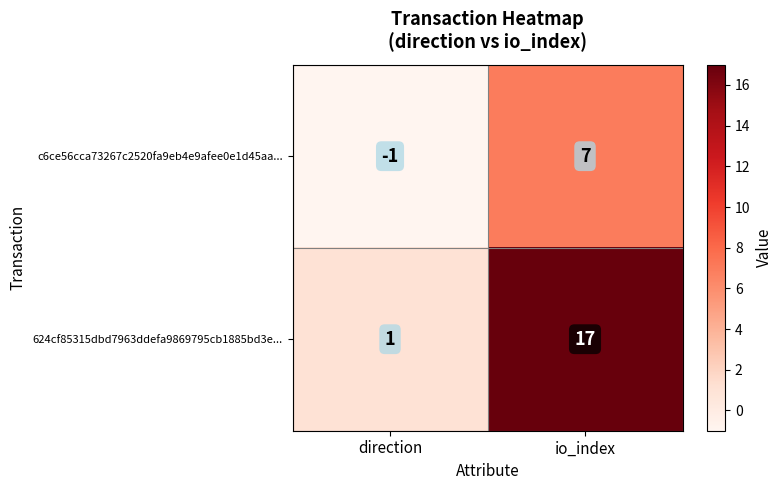

Which series has the widest spread of values?

624cf85315dbd7963ddefa9869795cb1885bd3e...